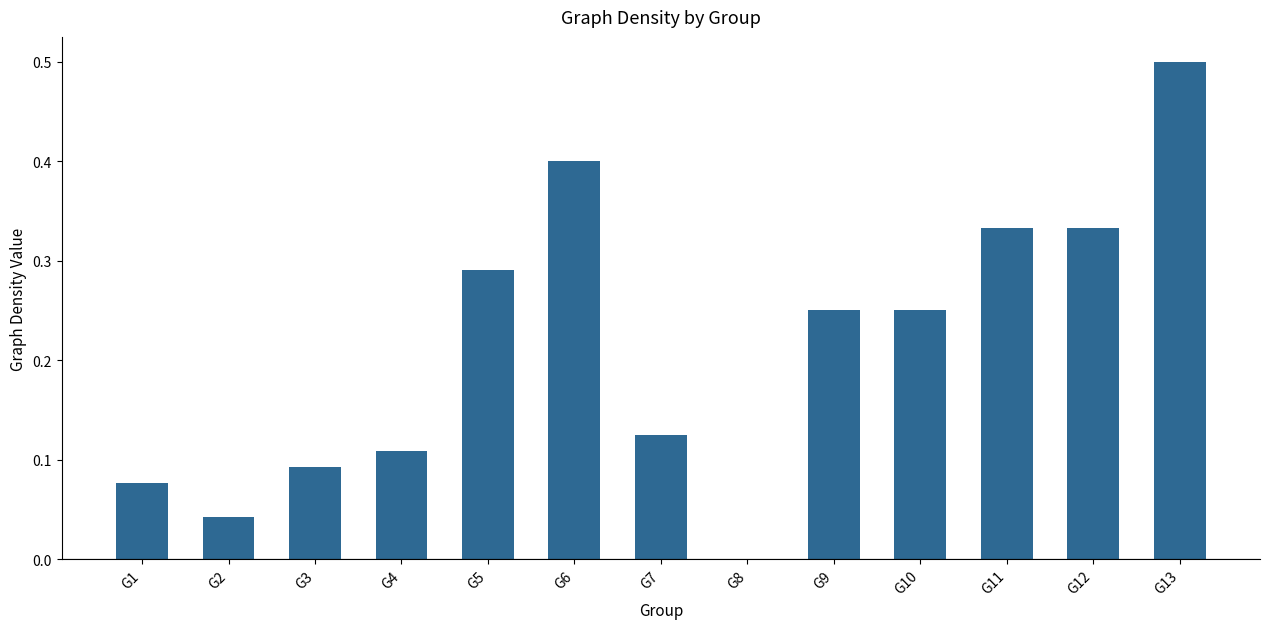

Which has a higher value, G8 or G2?

G2